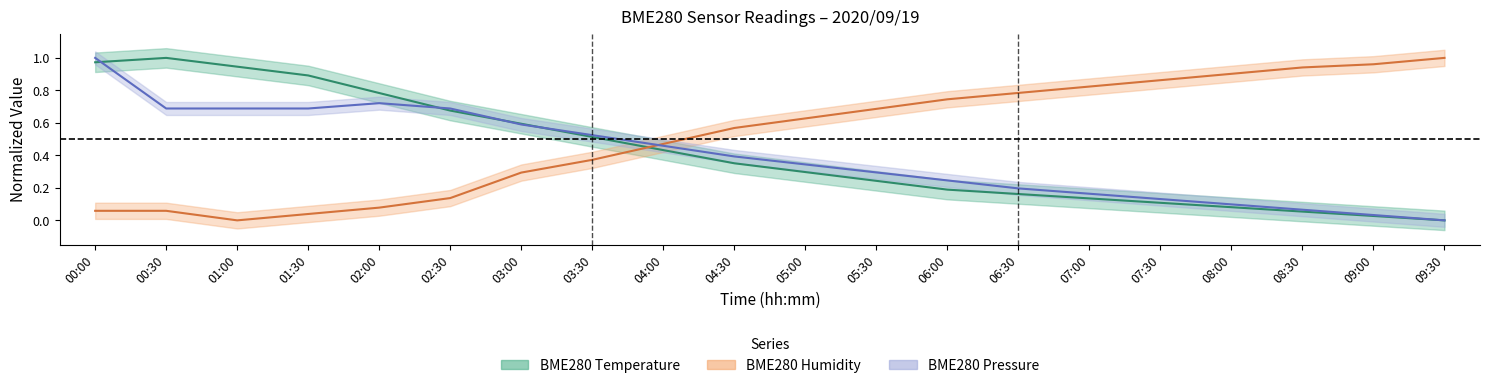

What is the sum of all BME280_humidity values?

10.4